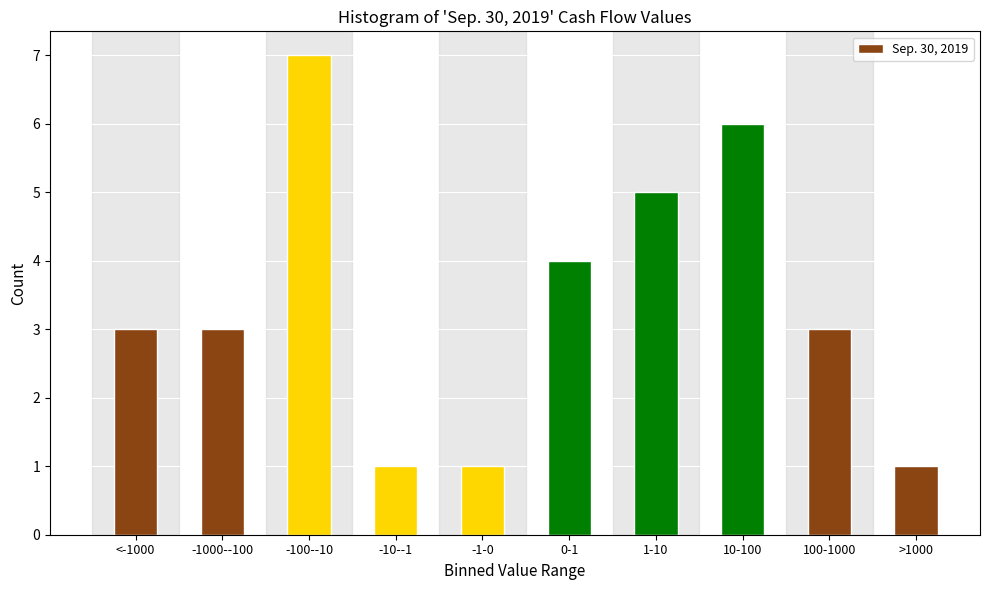

Reading left to right, transcribe all the data shown in this chart.

3	3	7	1	1	4	5	6	3	1